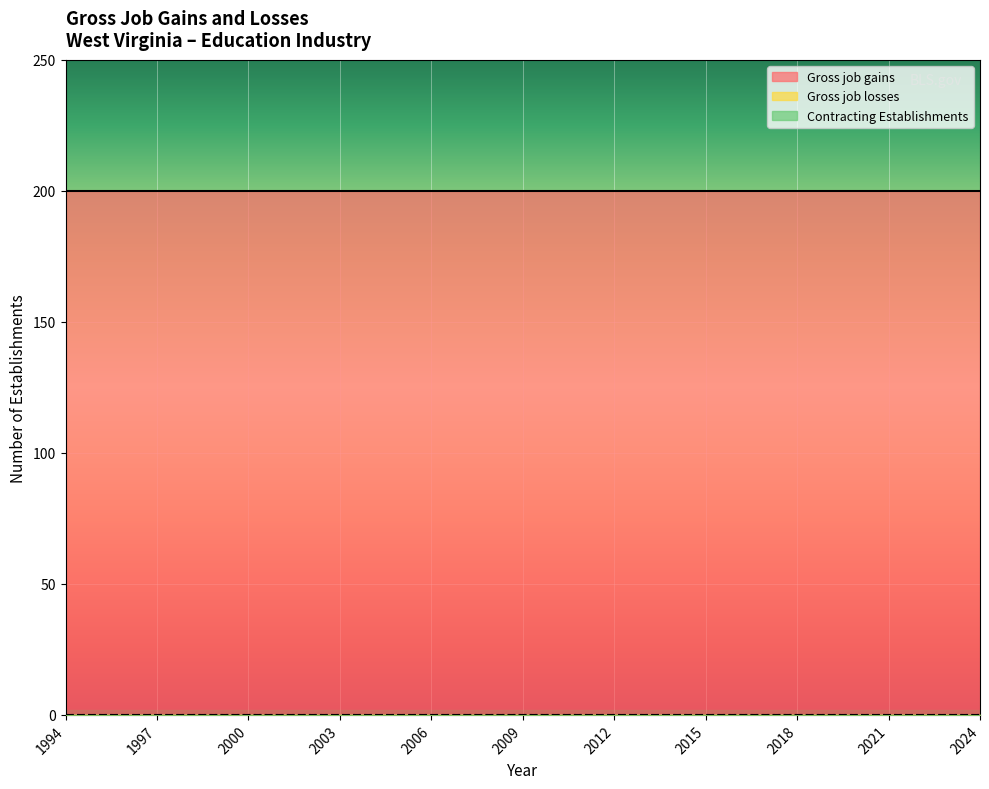

True or false: Gross job losses and Gross job gains cross at least once.

False